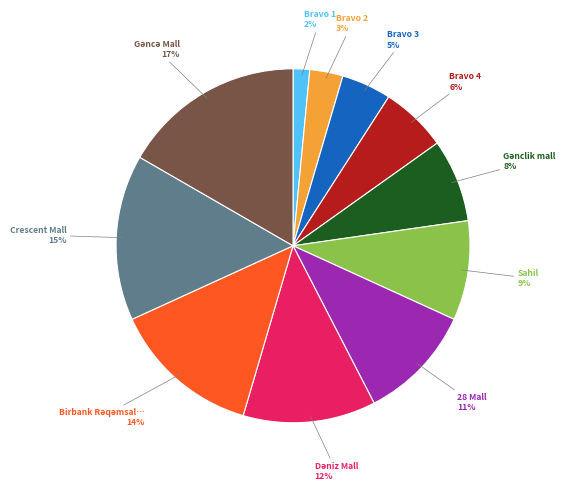

Is there a majority slice in this chart?

No